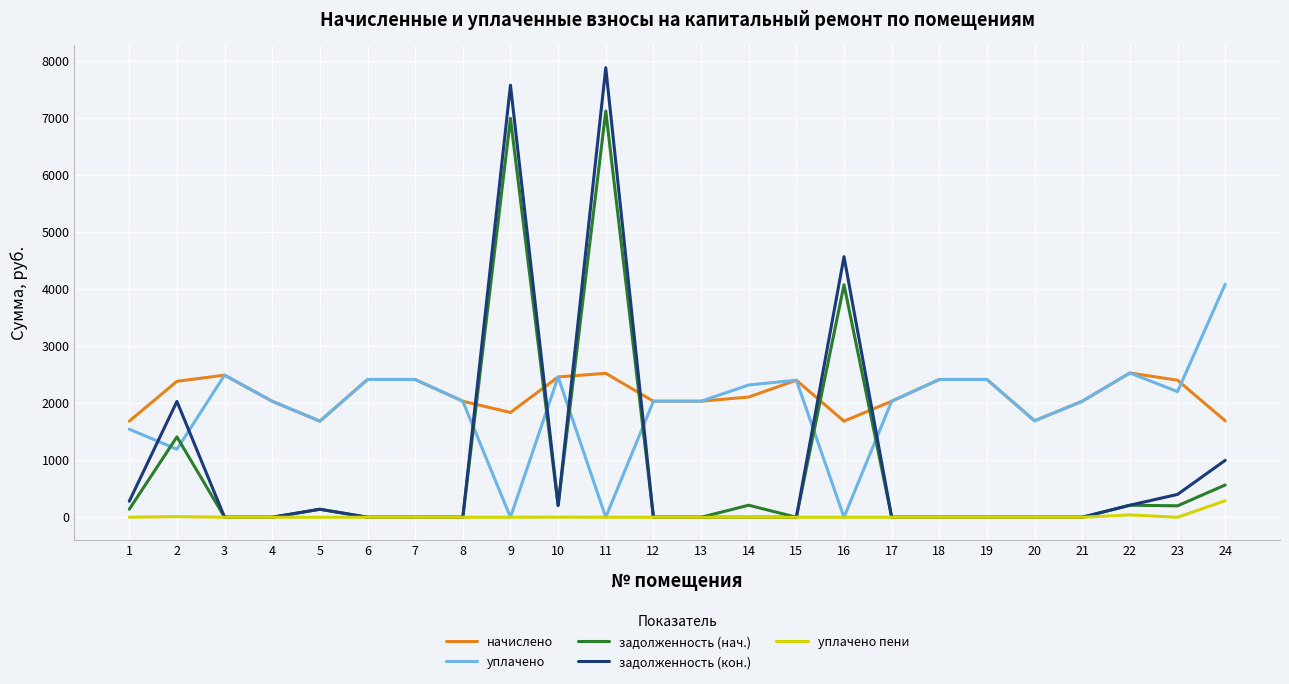

How many distinct data groups are displayed?

5